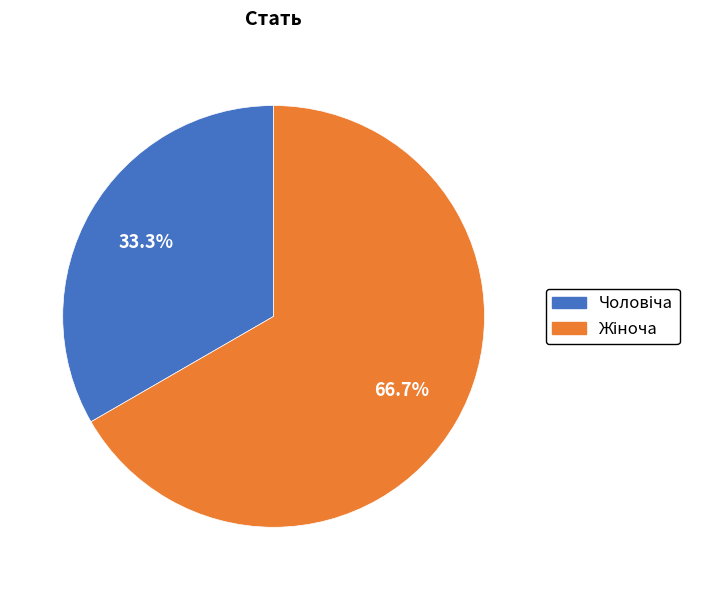

Does any single category account for the majority?

Yes